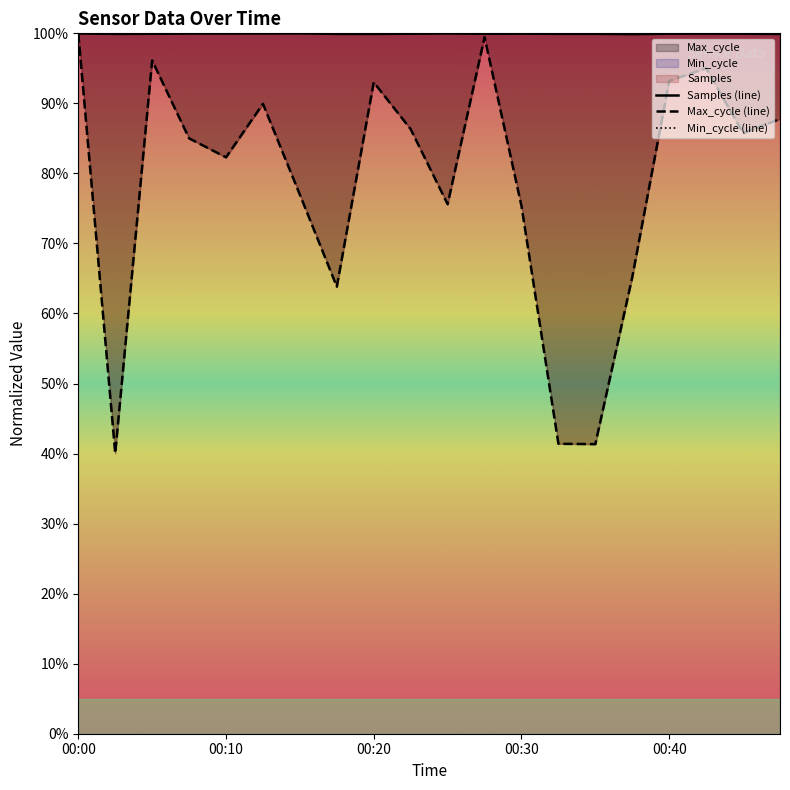

List the series in order of their peak value, lowest first.

Samples (line), Max_cycle (line), Min_cycle (line)